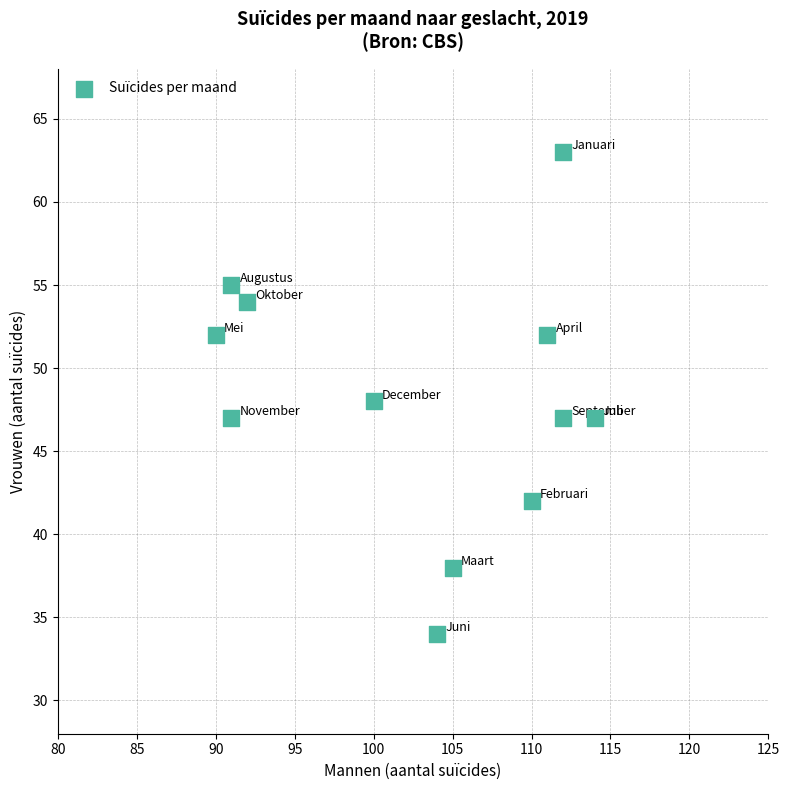

What is the range of Y values (max minus min)?

29